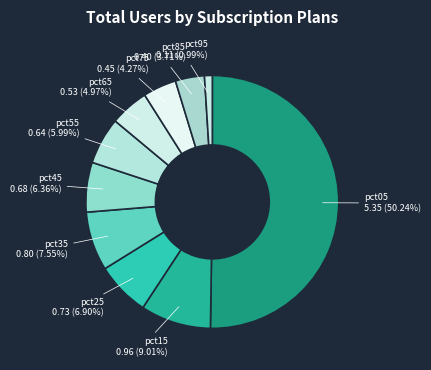

Which slice is the smallest?

pct95